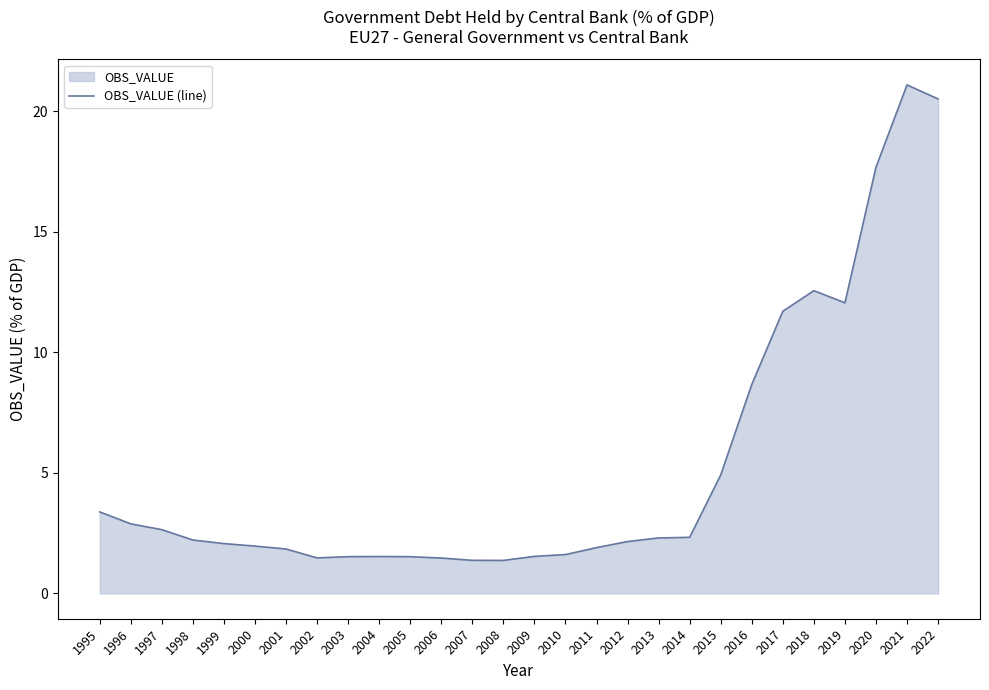

What is the average value?

5.3